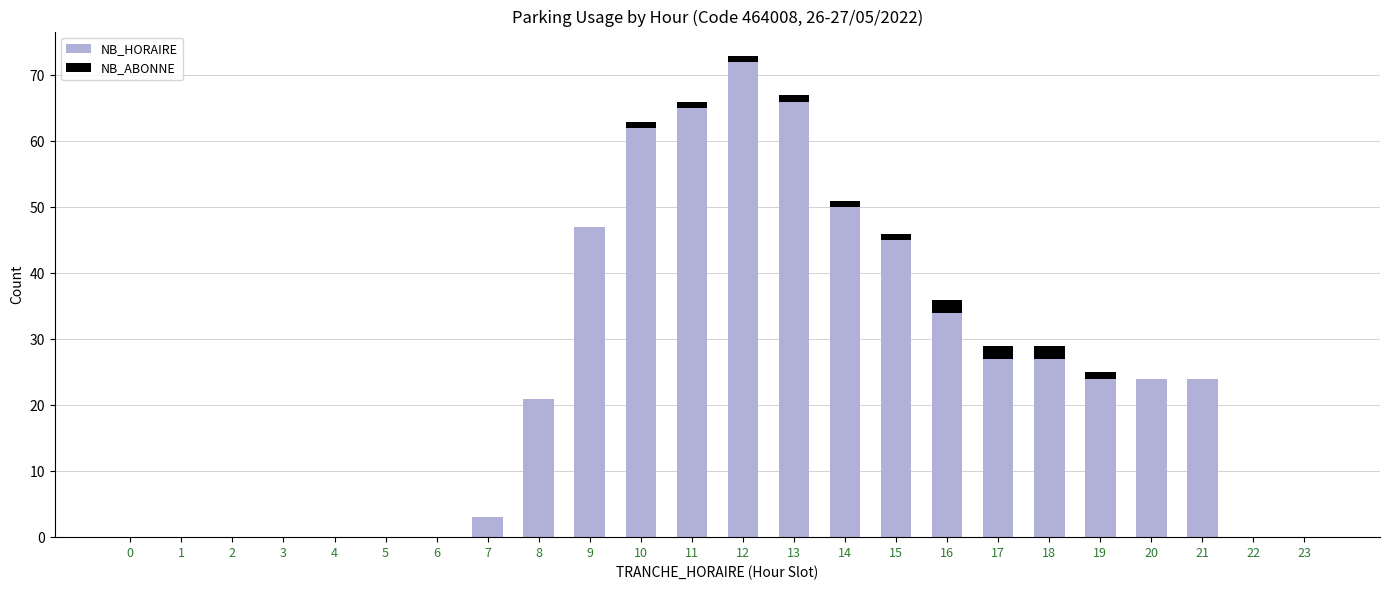

At which category is the sum across all series the highest?

12